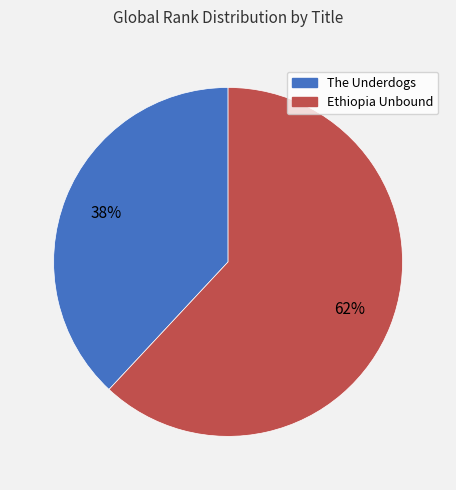

Approximately how many times larger is the value at The Underdogs compared to Ethiopia Unbound?

0.6